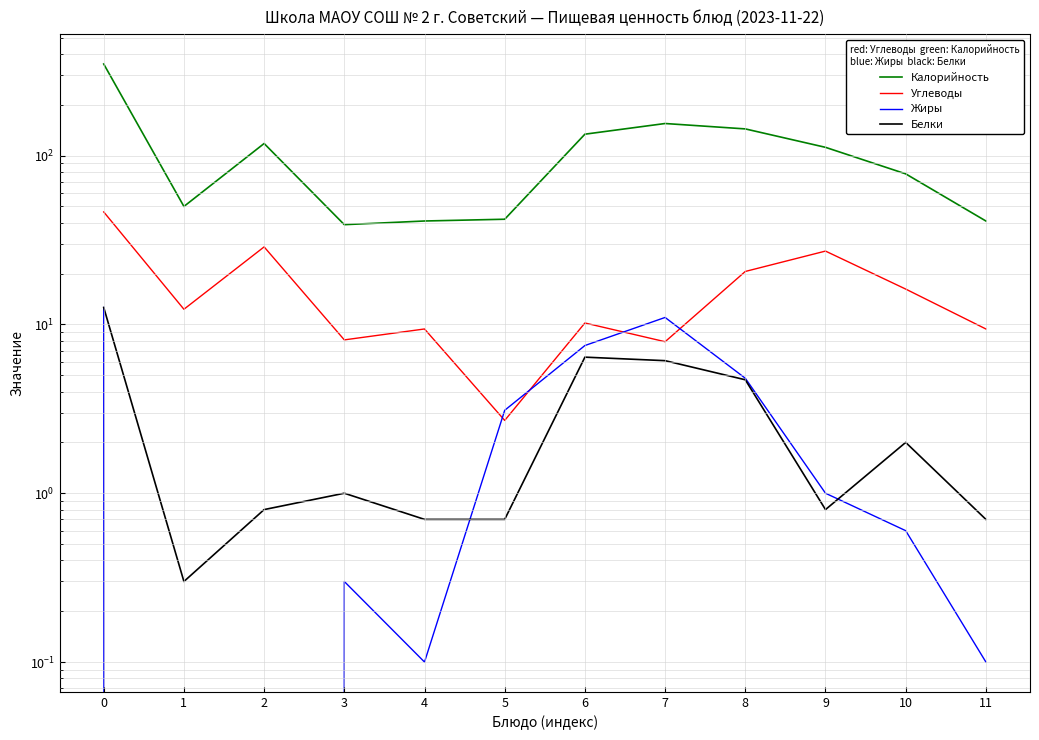

What is the value of the Калорийность point at the 8th from the left?

155.0